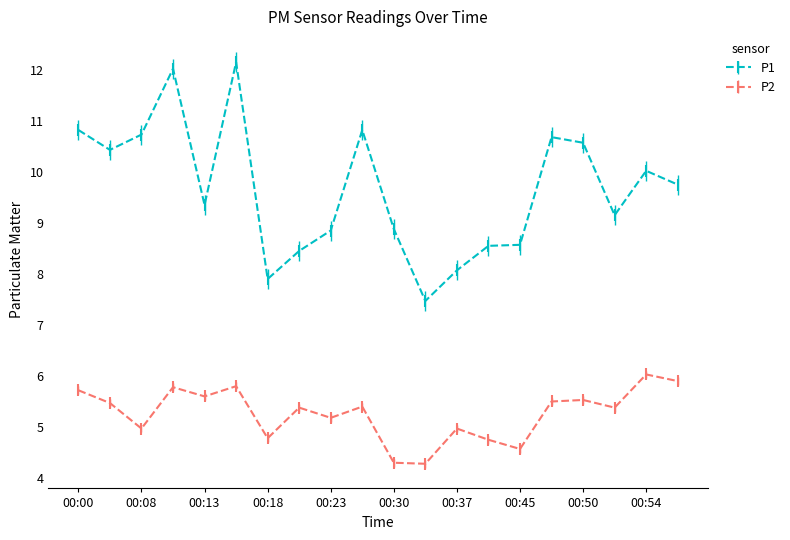

At how many categories does at least one series exceed 4?

20